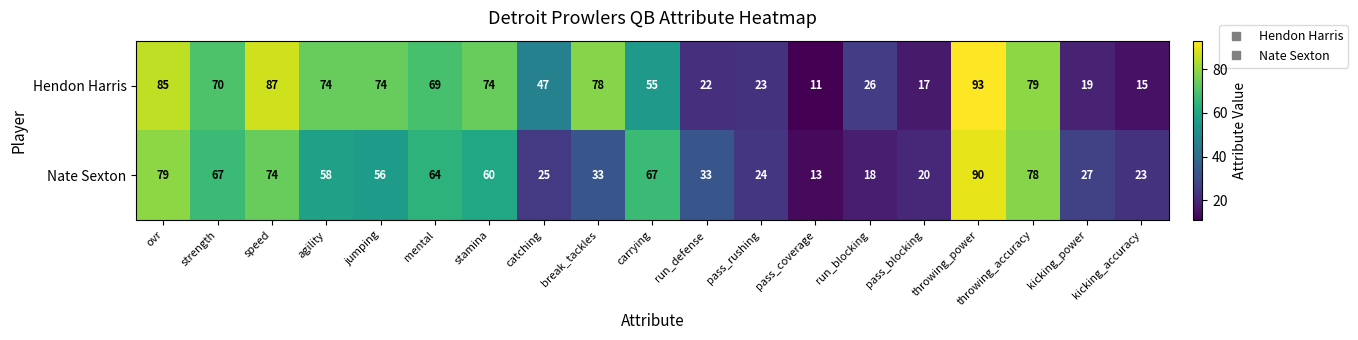

List the series in order of their overall mean, lowest first.

Nate Sexton, Hendon Harris